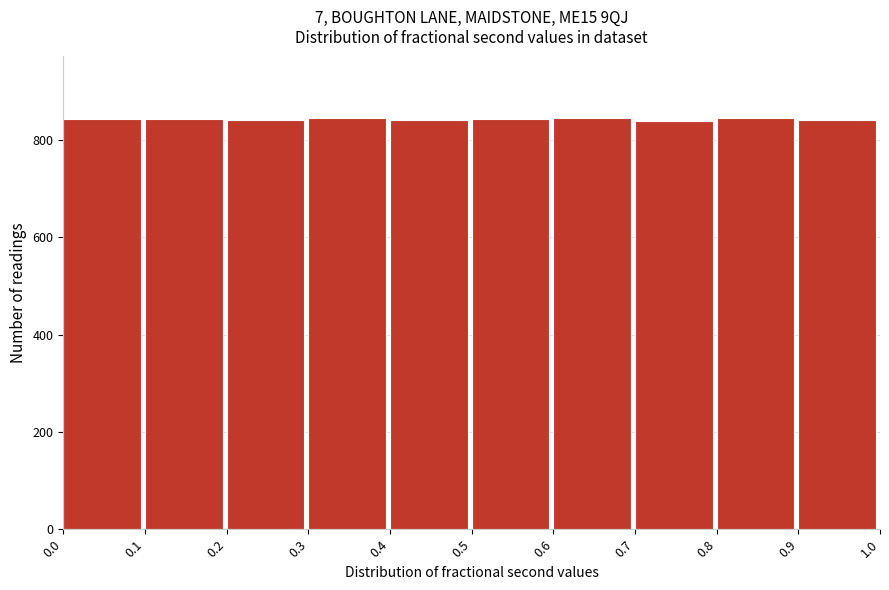

Reading left to right, list every bar in this chart as the range it spans on the x-axis followed by its height. The values are not printed on the chart, so give them approximately, as read against the axis.

0.0 to 0.1: 840
0.1 to 0.2: 840
0.2 to 0.3: 840
0.3 to 0.4: 840
0.4 to 0.5: 840
0.5 to 0.6: 840
0.6 to 0.7: 840
0.7 to 0.8: 840
0.8 to 0.9: 840
0.9 to 1.0: 840